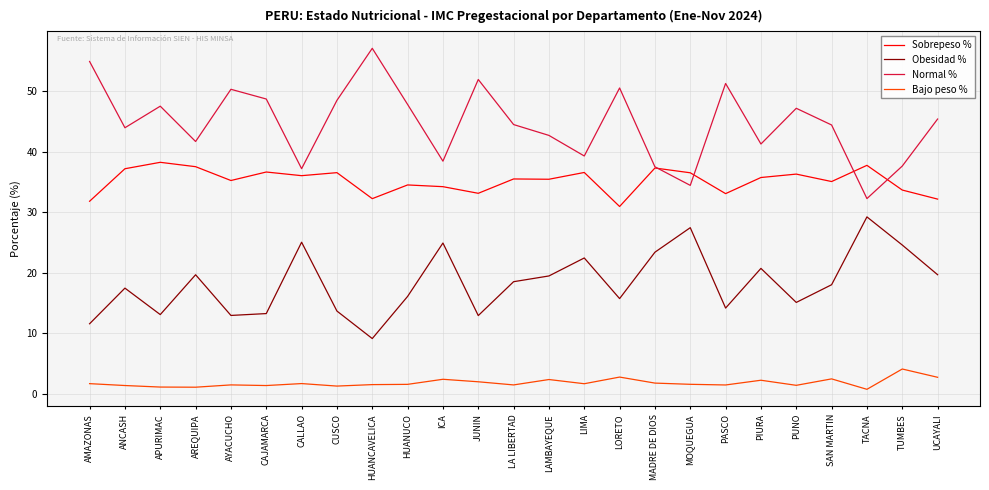

How many lines are shown in the chart?

4